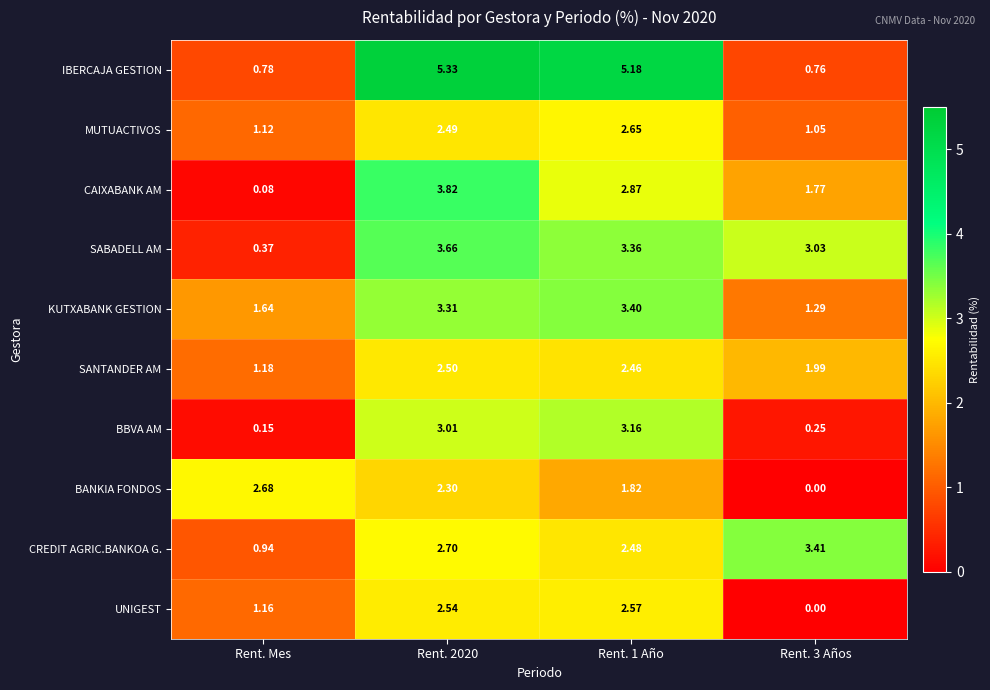

Which series has the largest range (max minus min)?

IBERCAJA GESTION